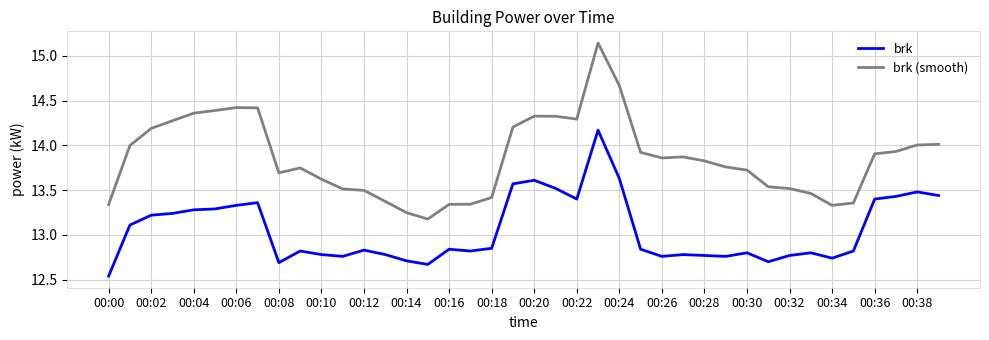

Is this an area chart (filled region under the line)?

No